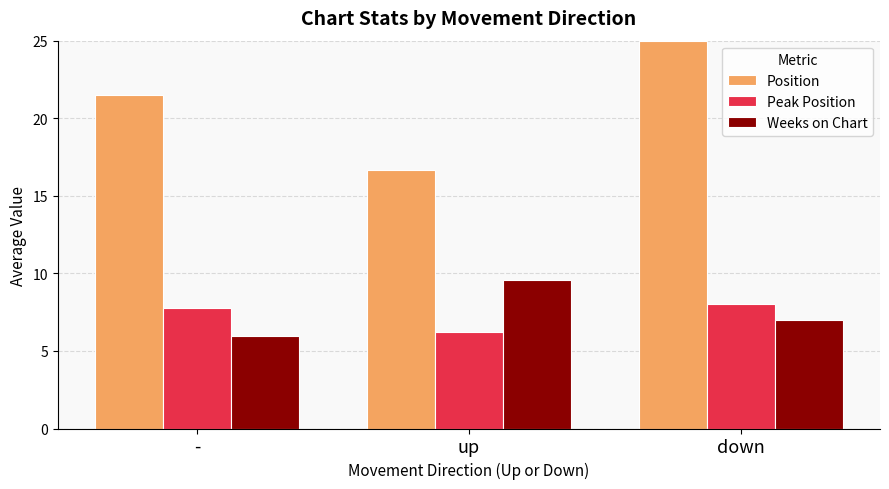

Between - and up, which series saw the biggest shift?

Position